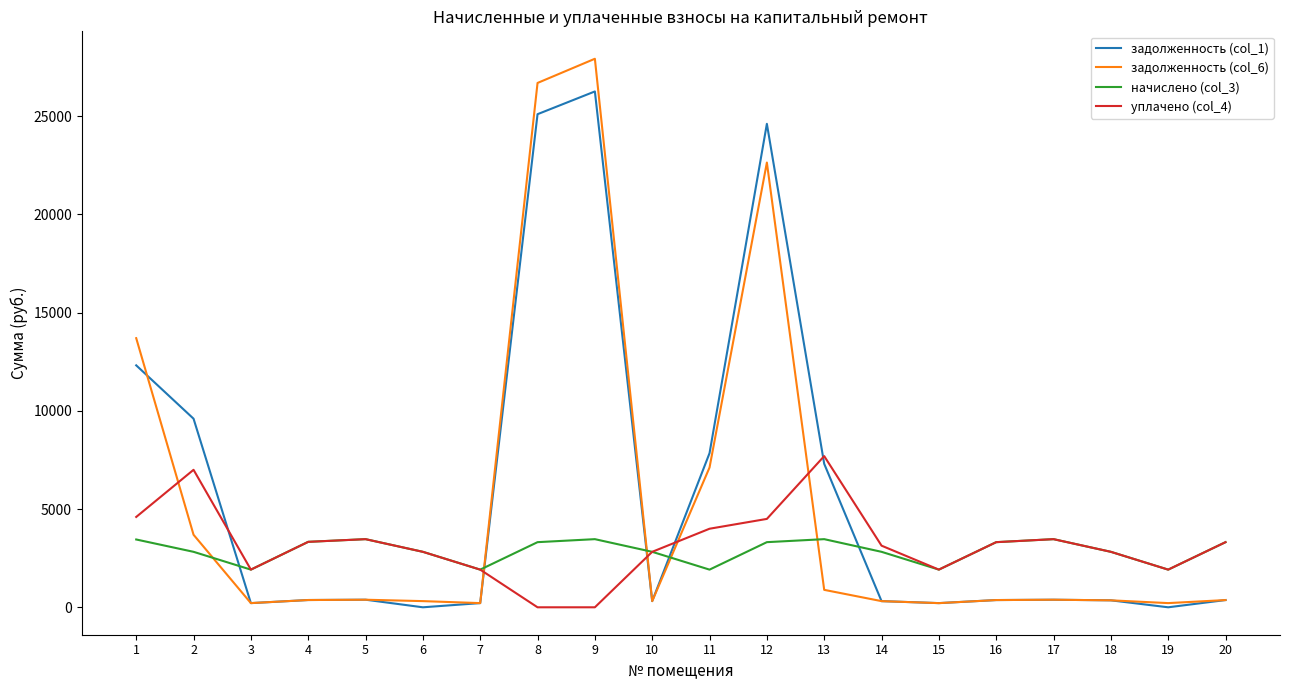

Is the value of начислено (col_3) at 5 greater than the value of задолженность (col_6) at 6?

Yes